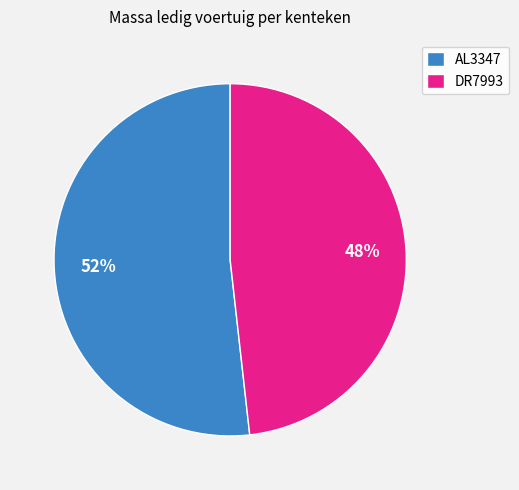

Is it true that DR7993 is 48% of the pie?

True